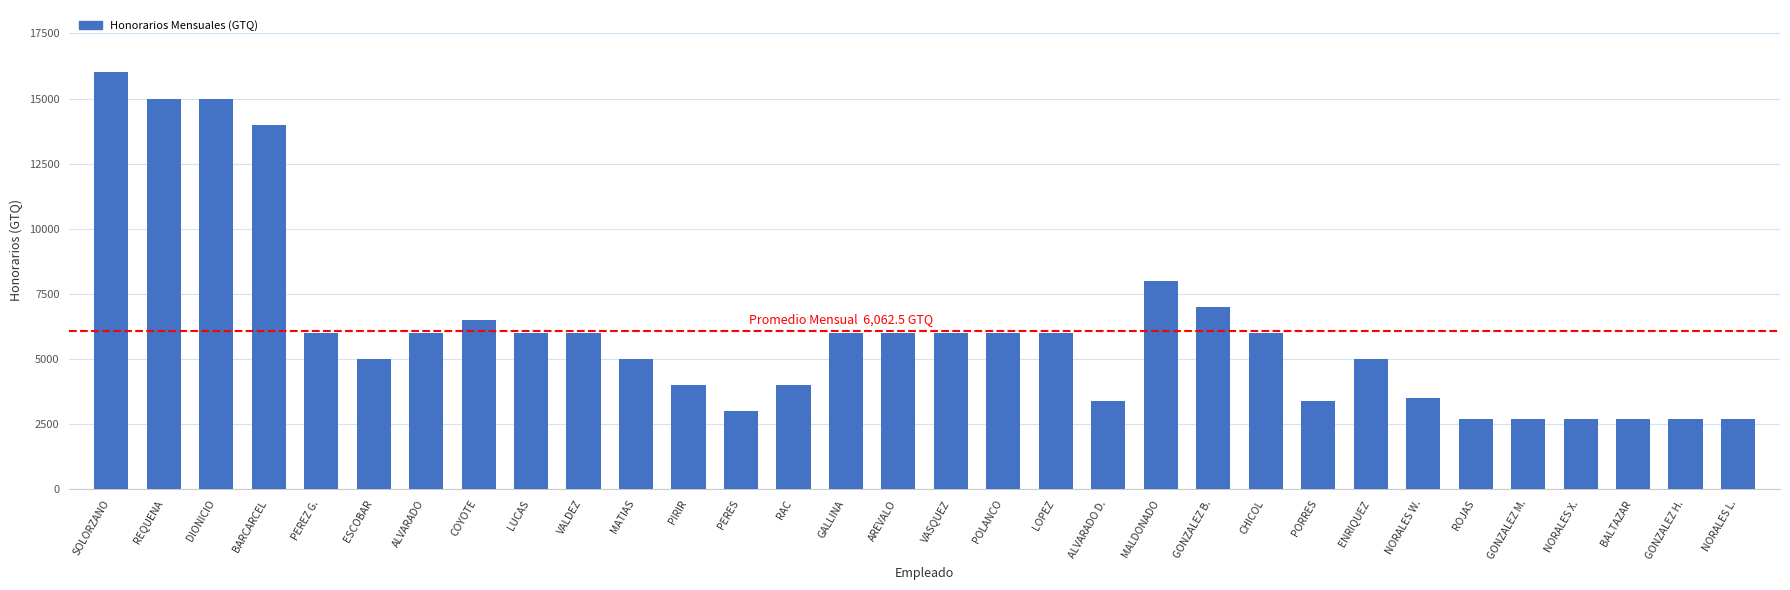

What is the change in value from VALDEZ to BALTAZAR?

-3300